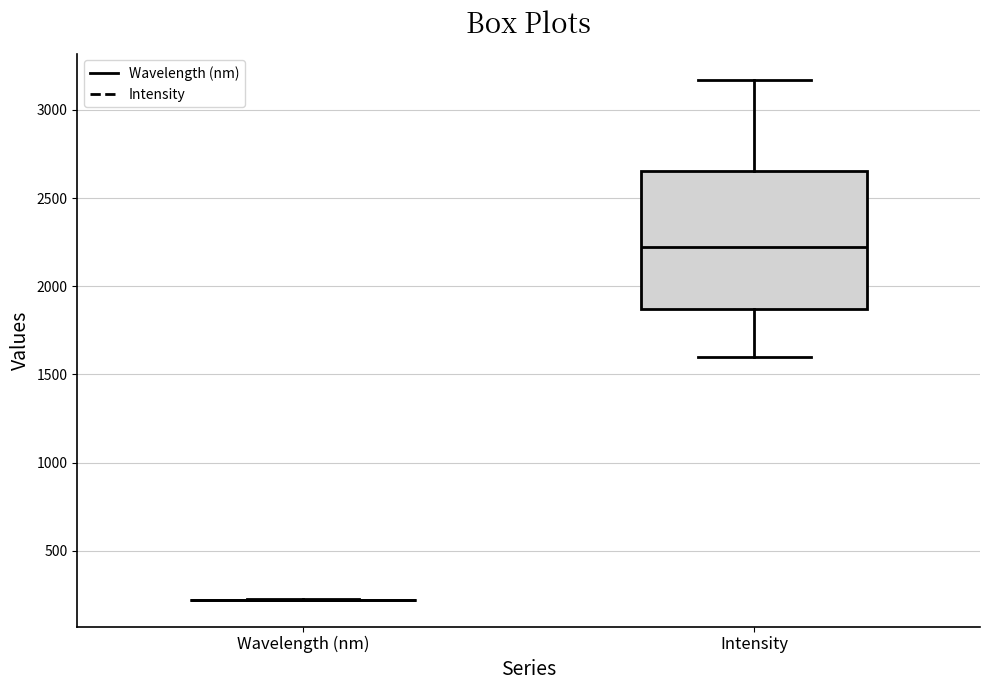

Comparing the boxes themselves (not the whiskers), which one is the tallest?

Intensity